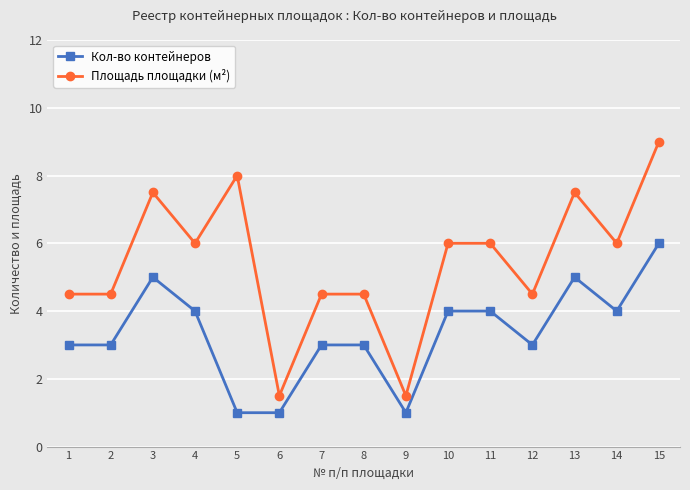

Is the value of Площадь площадки (м²) at 9 greater than the value of Кол-во контейнеров at 8?

No